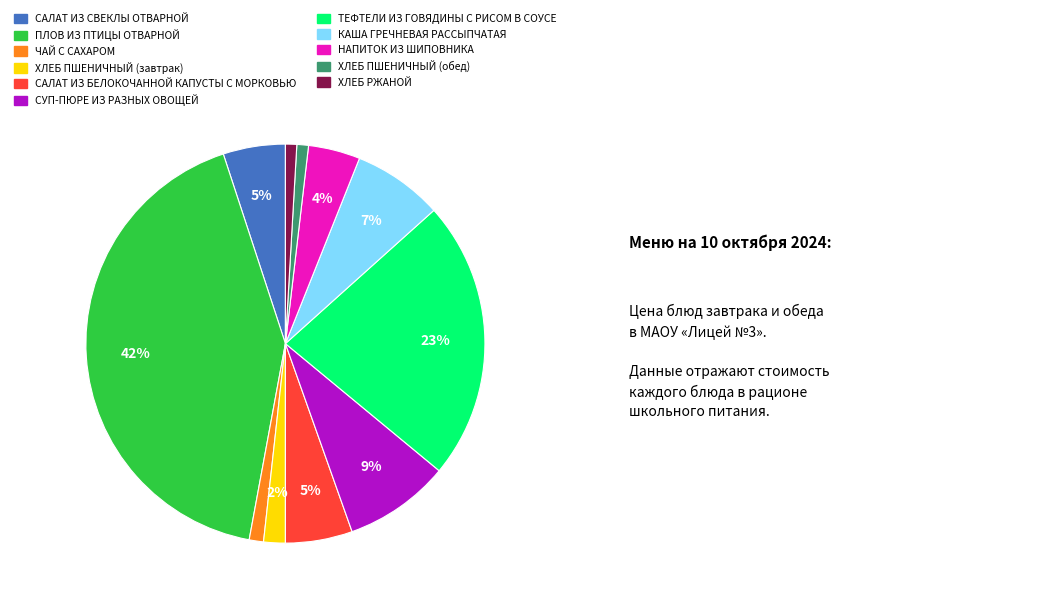

Which slice is the largest?

ПЛОВ ИЗ ПТИЦЫ ОТВАРНОЙ